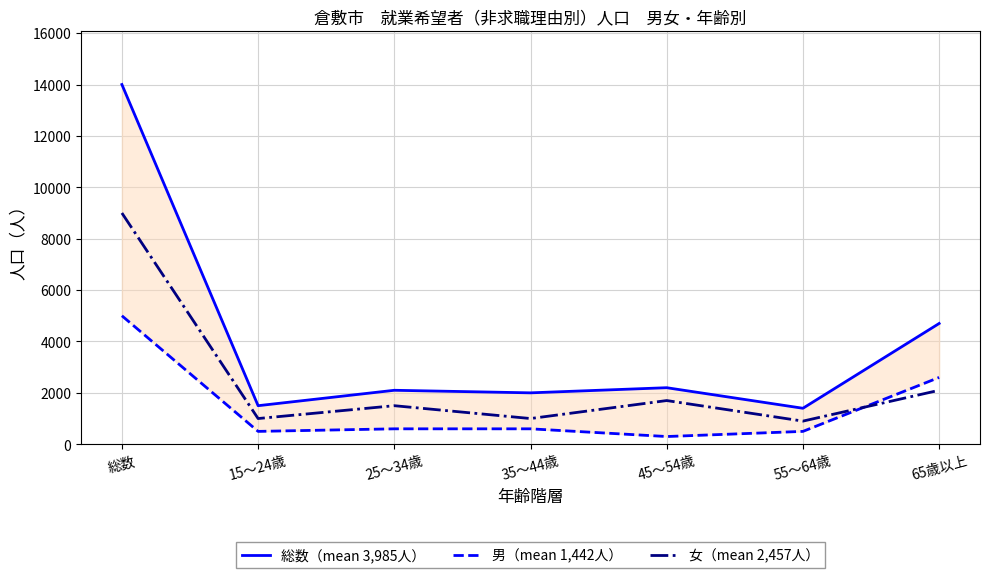

The 総数（mean 3,985人） series shows 7917 at 65歳以上. True or false?

False